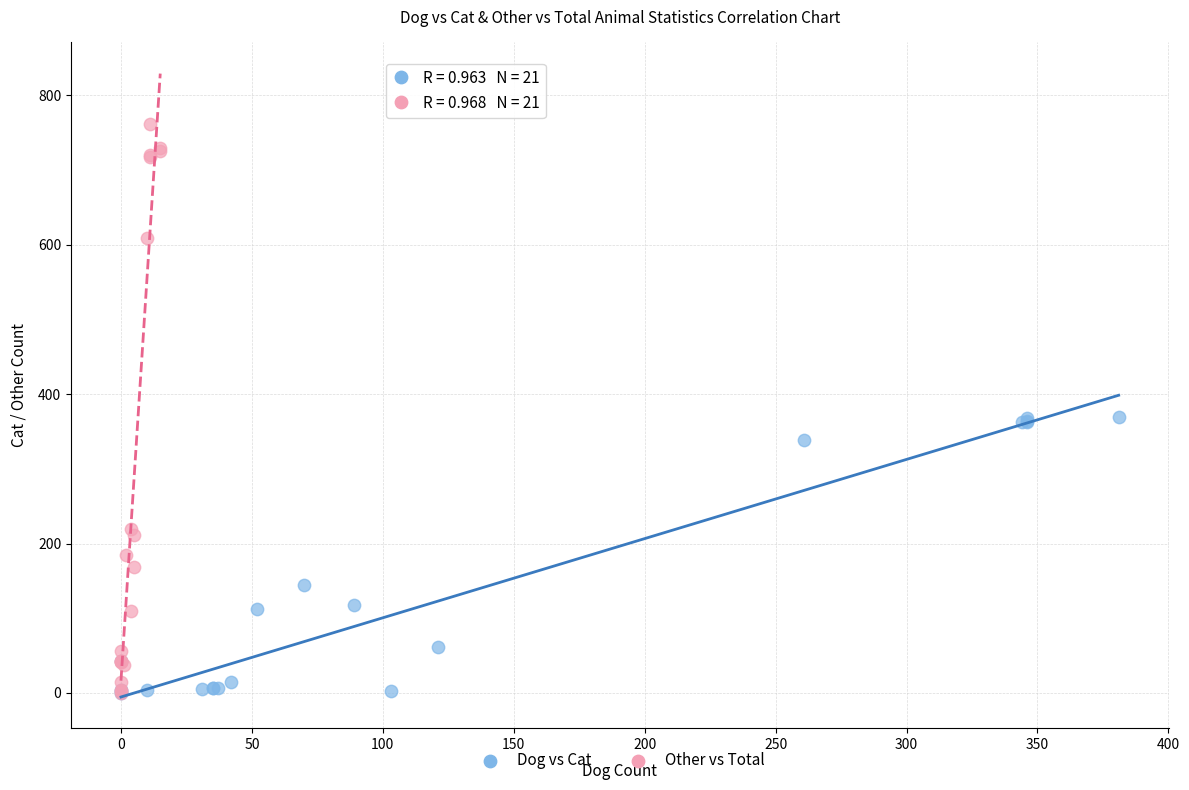

Which series reaches the maximum Y coordinate?

Other vs Total